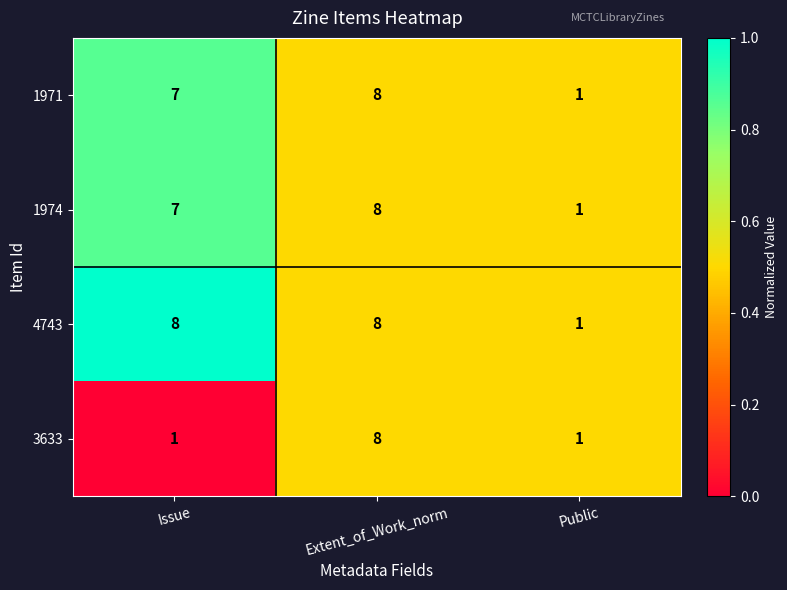

What is the total value across all series at Issue?

23